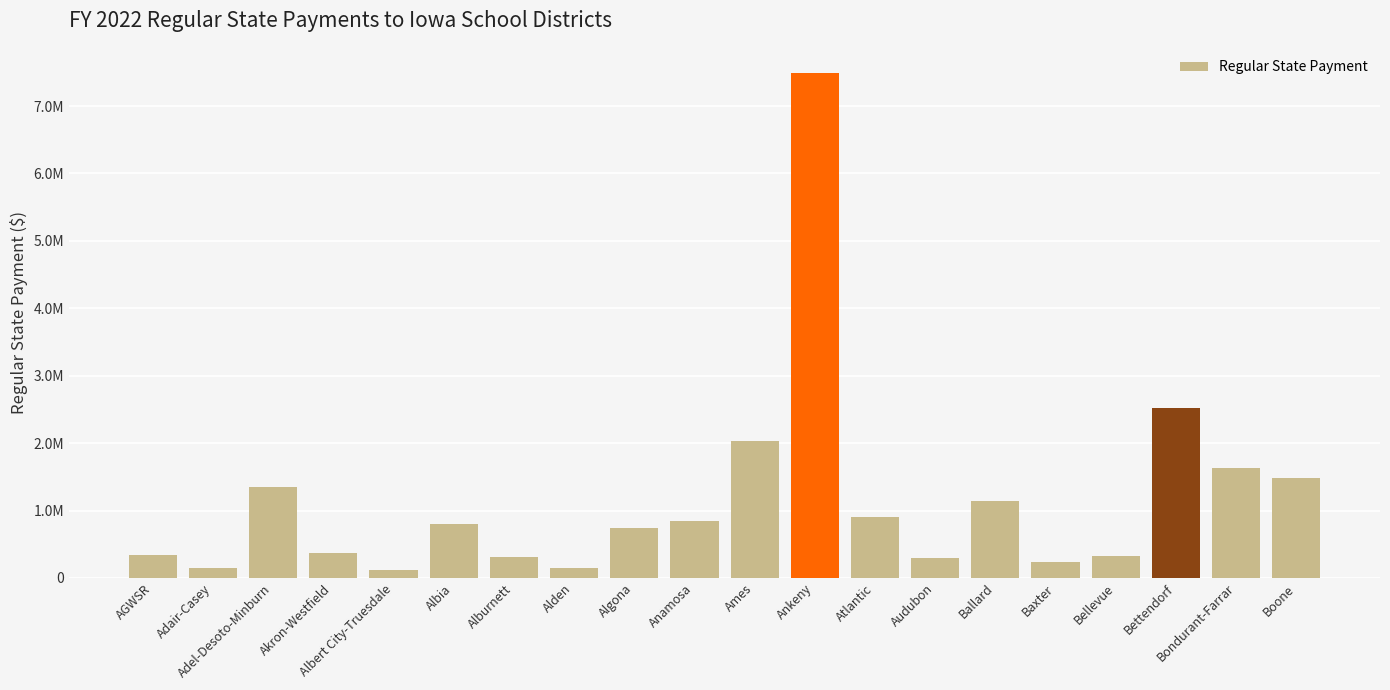

What is the ratio of the value at AGWSR to the value at Albert City-Truesdale?

3.1